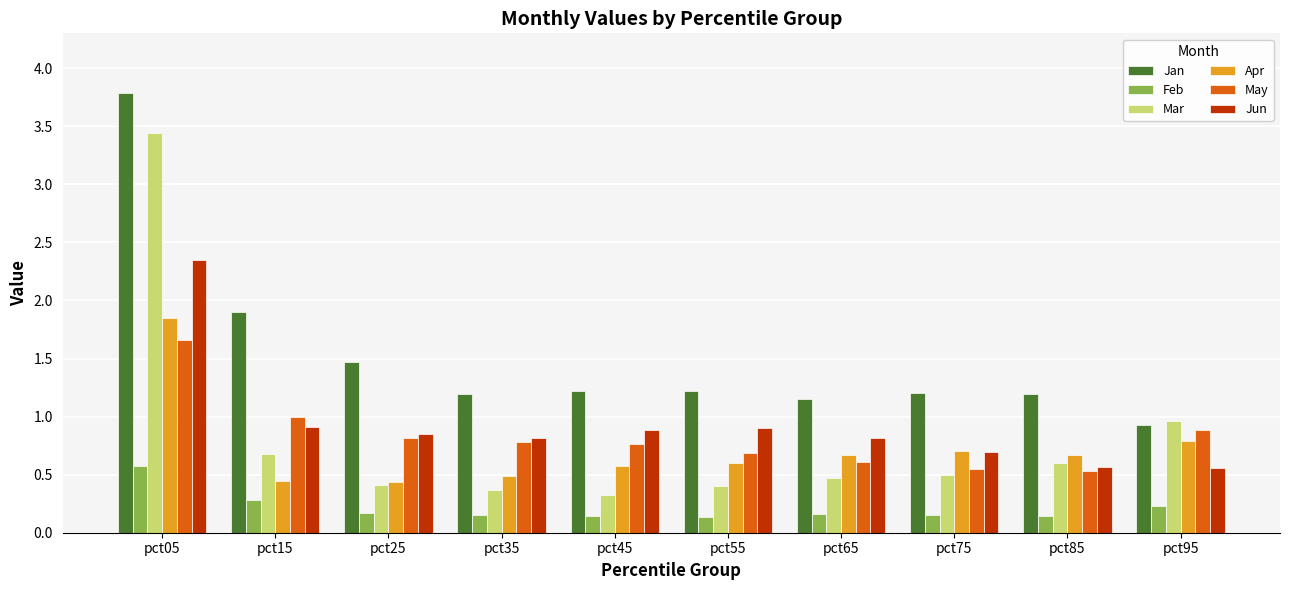

At which category does the chart reach its peak across all series?

pct05